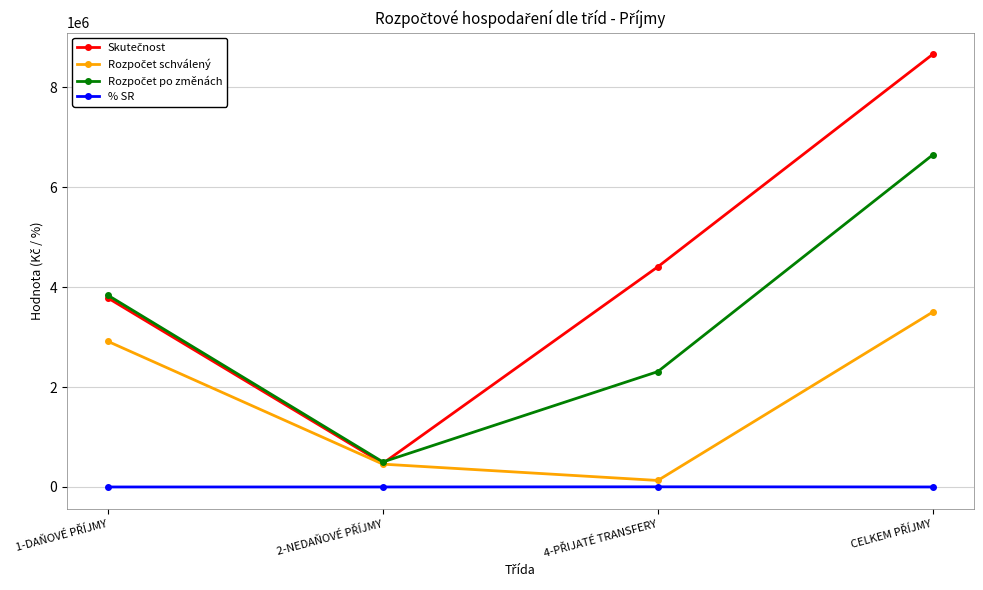

What is the maximum value shown in the chart?

8656147.1